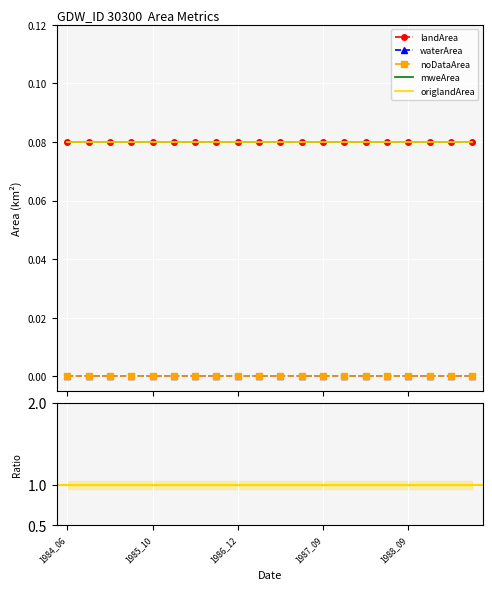

Between 11 and 10, which is larger?

11